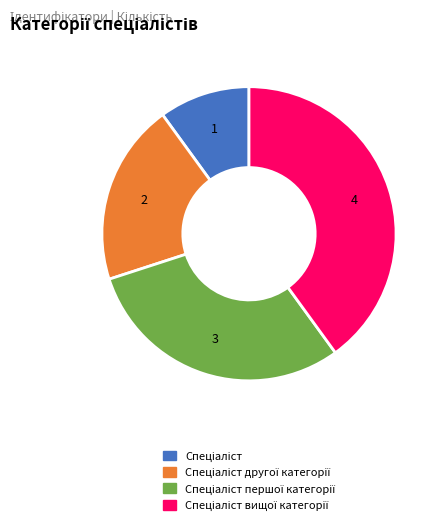

Is there a majority slice in this chart?

No